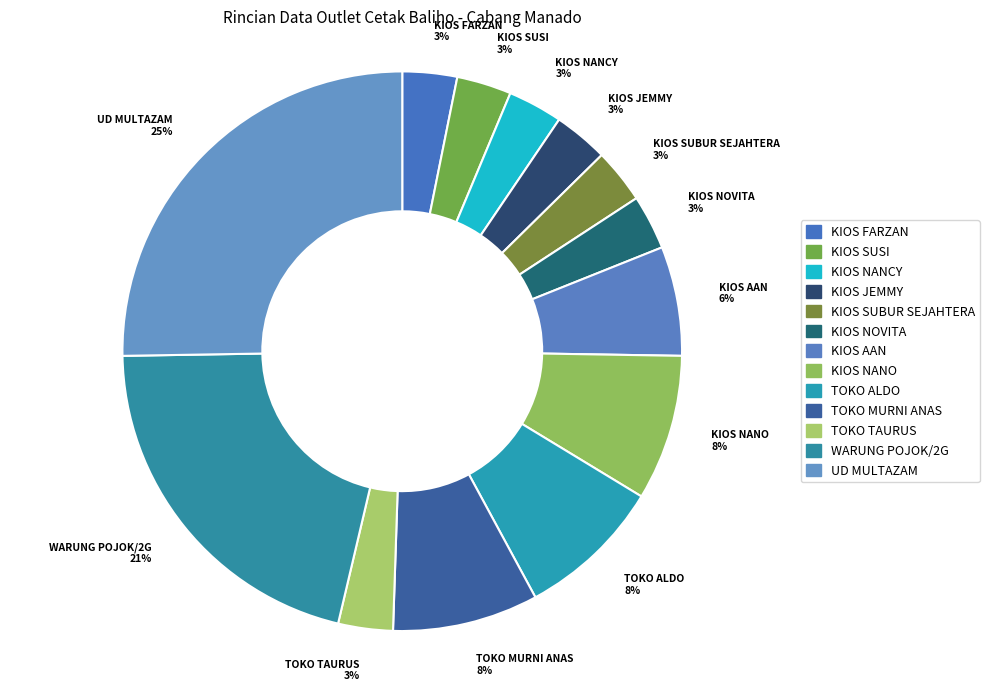

Combined, do KIOS JEMMY and KIOS NOVITA account for over 50%?

No